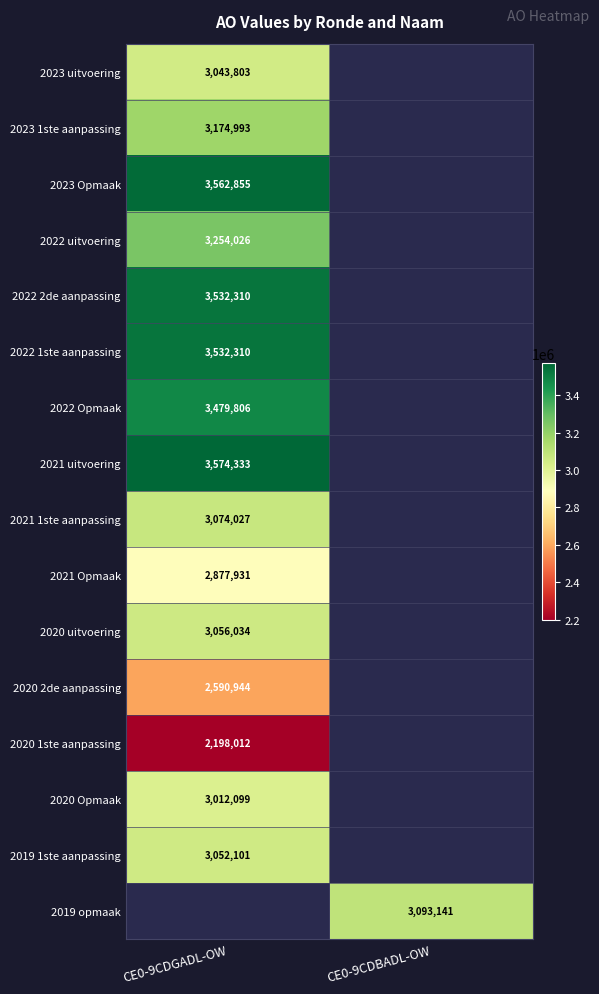

The 2020 2de aanpassing series shows 2590944 at CE0-9CDGADL-OW. True or false?

True